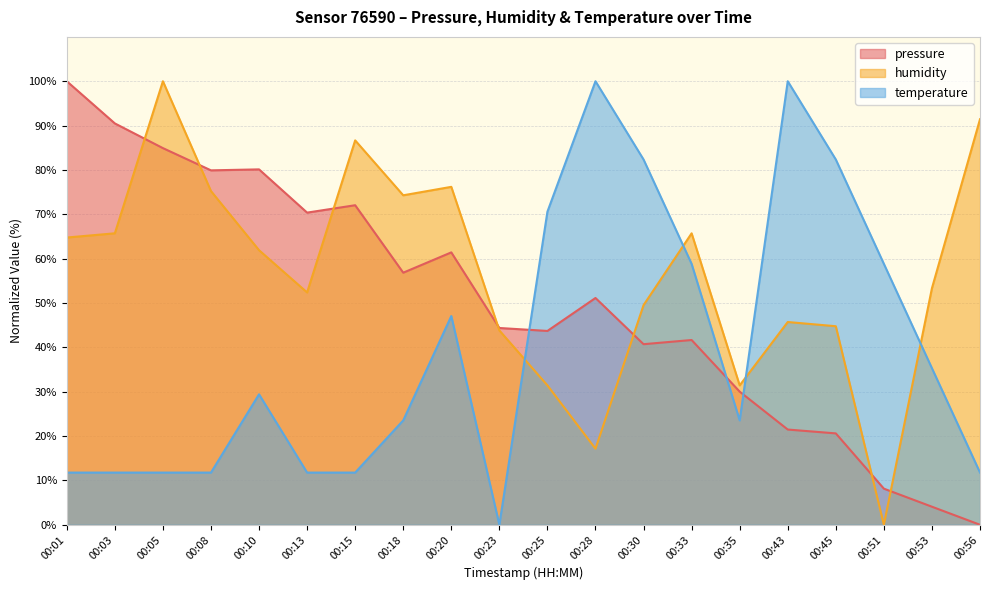

At how many categories does at least one series exceed 29?

20